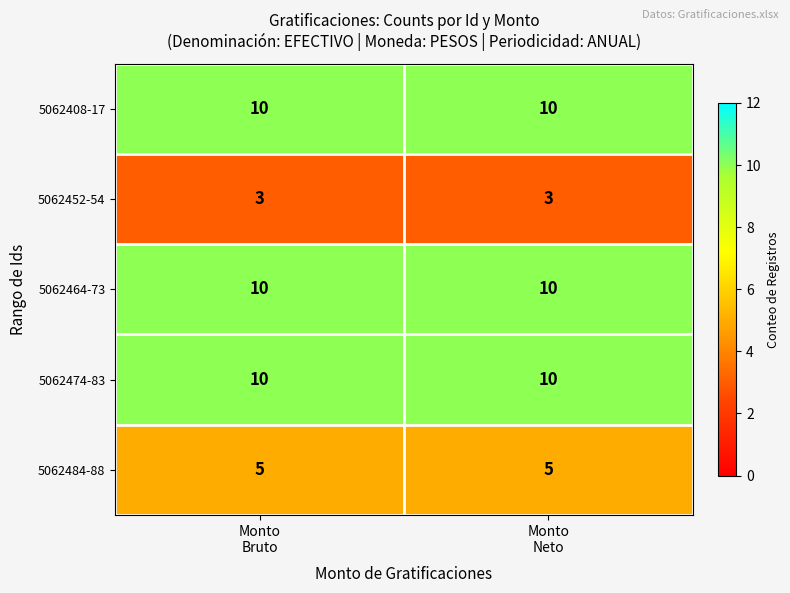

What is the lowest value of the 5062452-54 series?

3